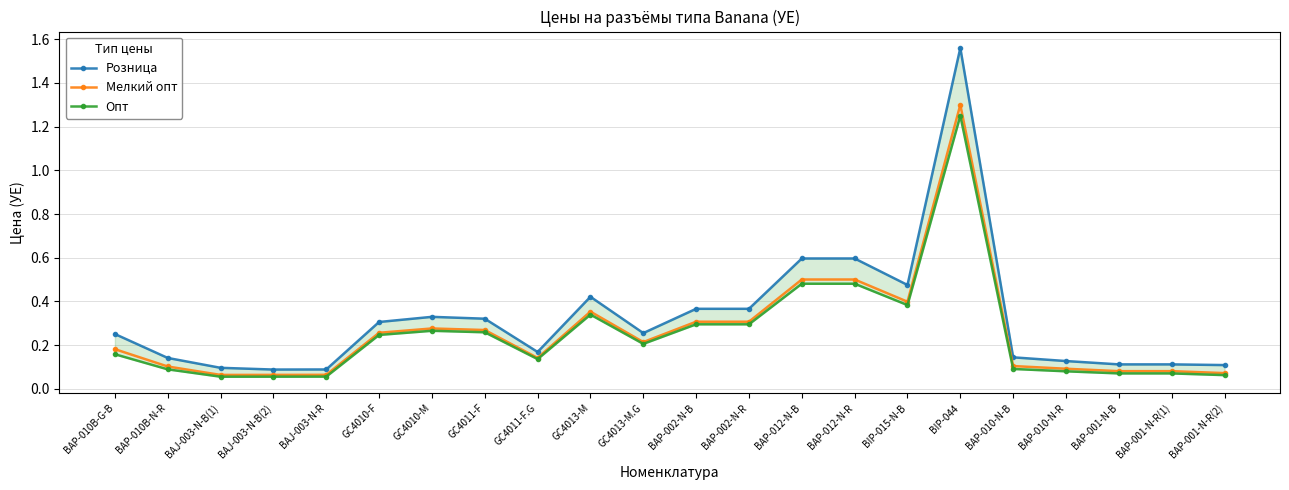

True or false: Розница and Мелкий опт intersect in this chart.

False